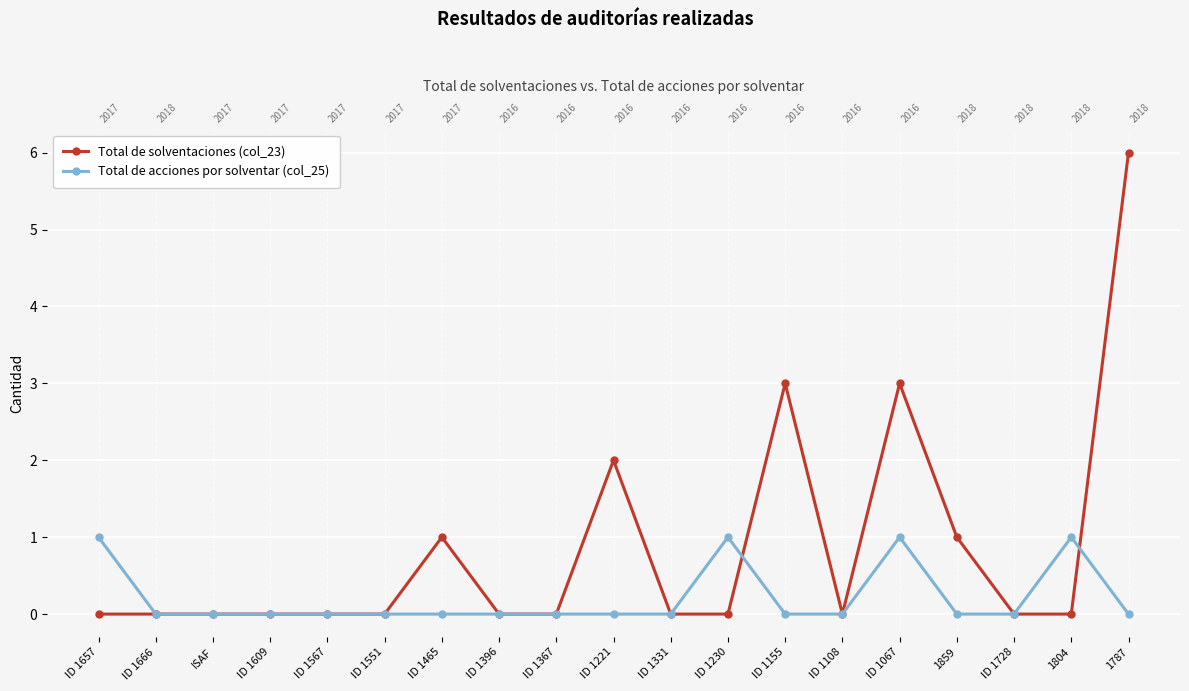

Reading left to right, list all the values displayed in this chart.

Total de solventaciones (col_23): 0	0	0	0	0	0	1	0	0	2	0	0	3	0	3	1	0	0	6
Total de acciones por solventar (col_25): 1	0	0	0	0	0	0	0	0	0	0	1	0	0	1	0	0	1	0